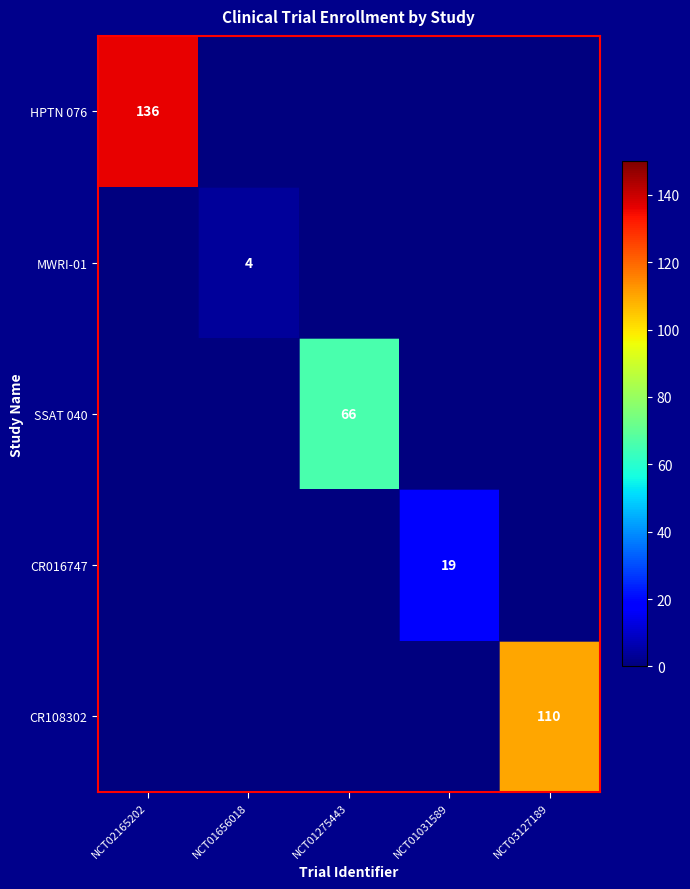

Is it true that MWRI-01 equals 1 at NCT01656018?

False